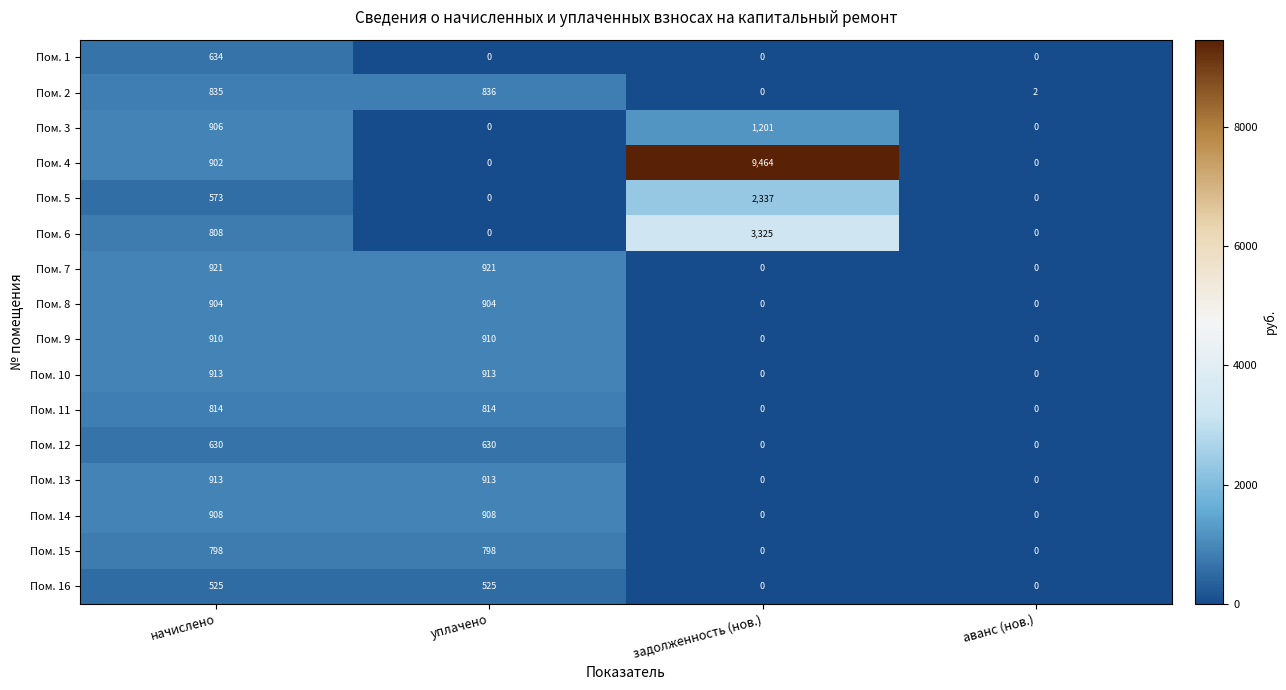

The value of Пом. 16 at уплачено is 525. True or false?

True